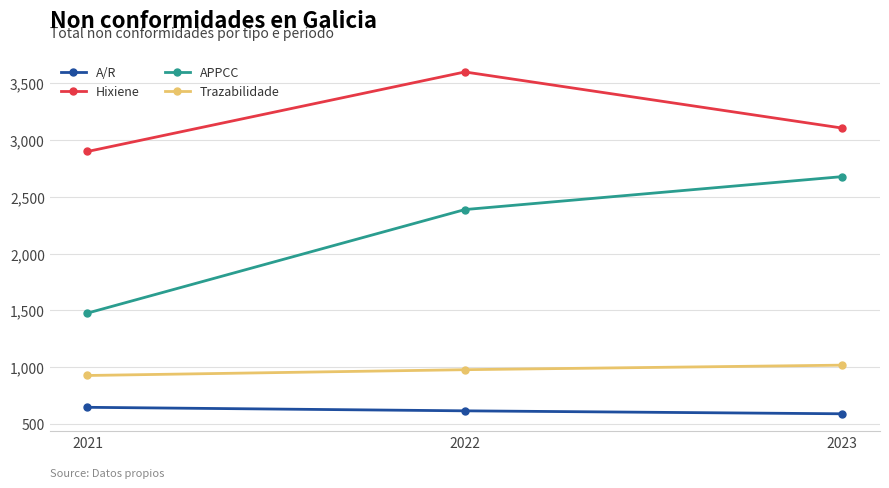

At which category does the chart reach its peak across all series?

2022